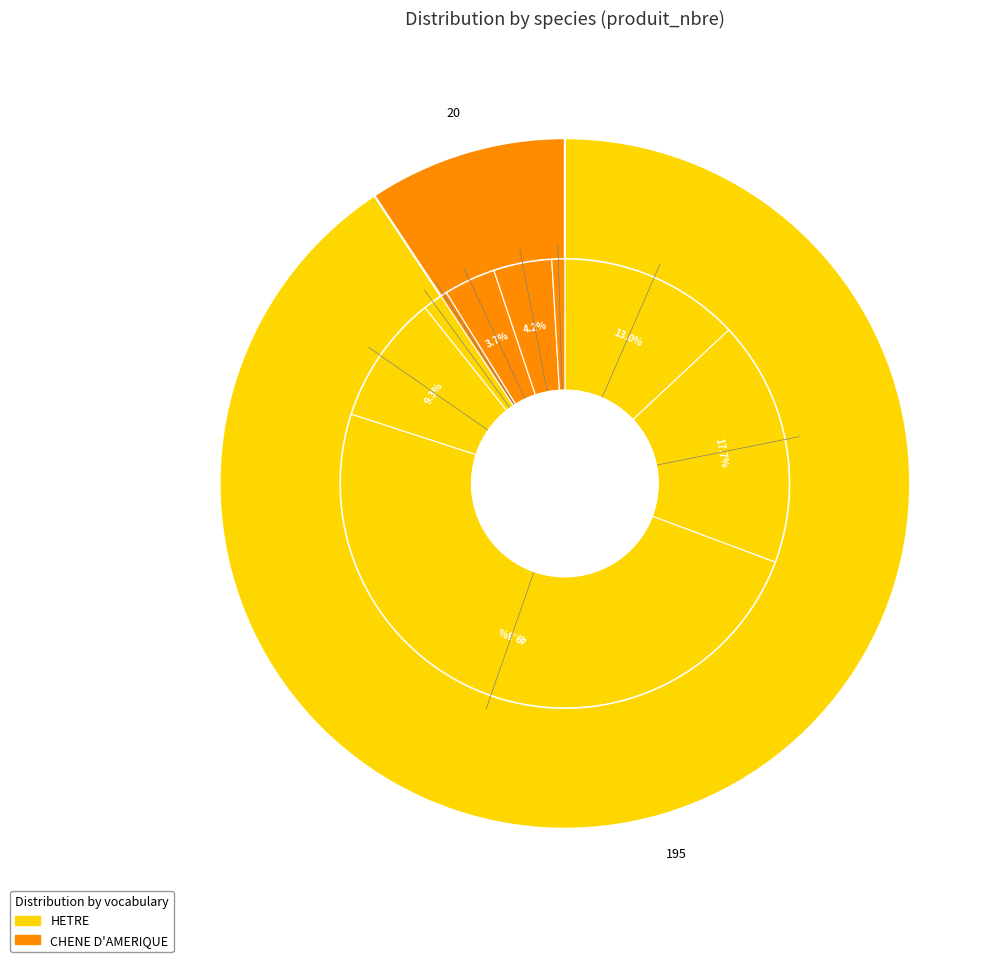

Is it true that HETRE 120/150 is 1% of the pie?

True